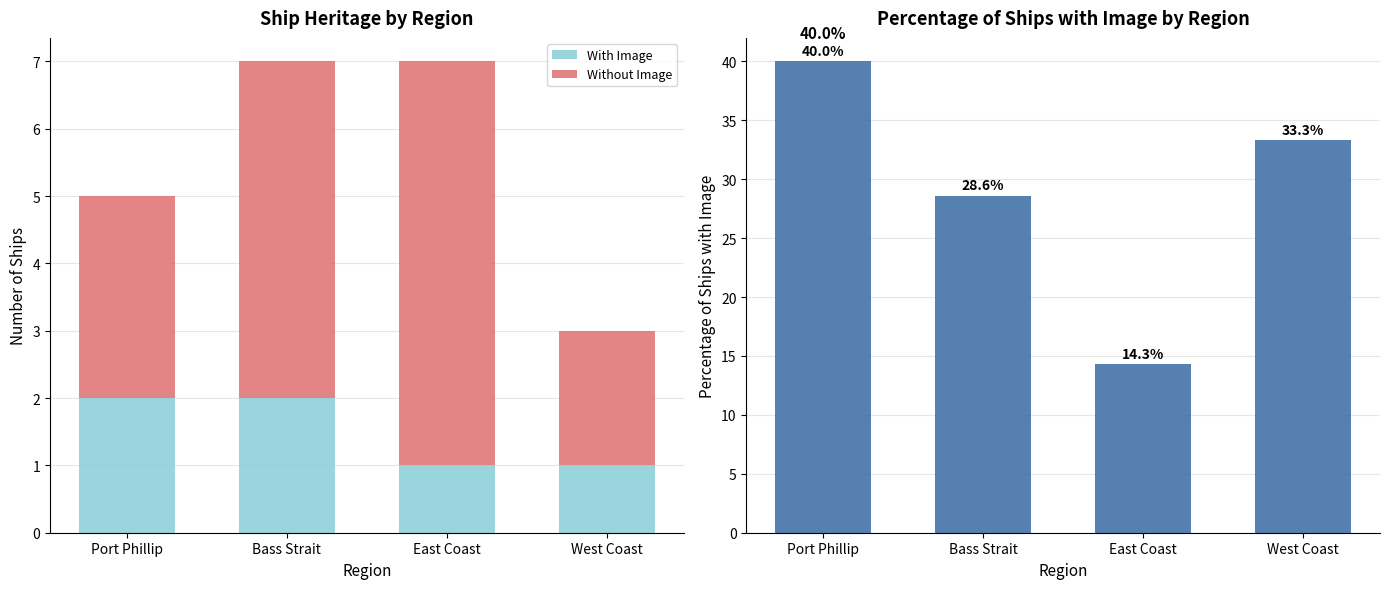

What is the value of the With Image bar at the 2nd from the left?

2